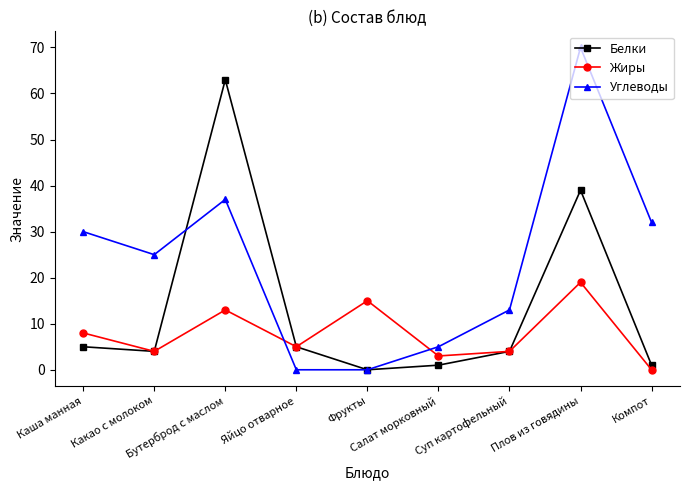

What is the spread (max minus min) of values at Плов из говядины?

51